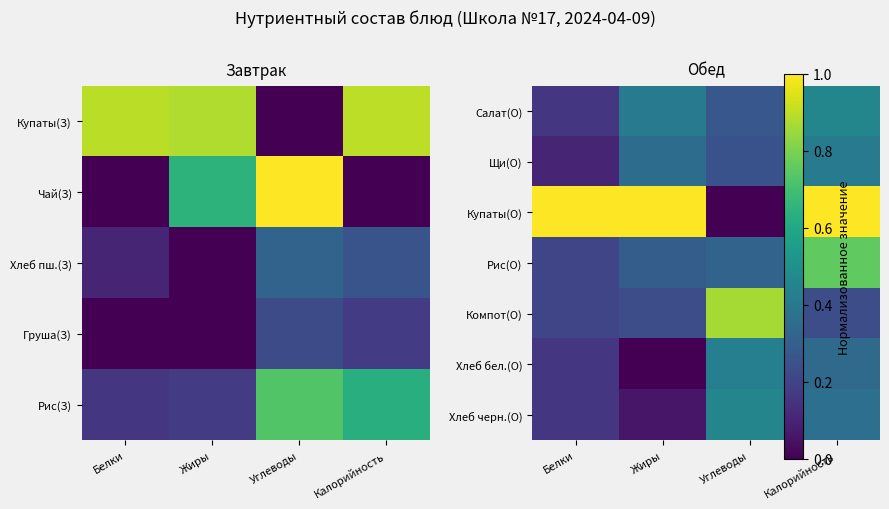

The Щи(О) series shows 0.2 at Жиры. True or false?

False